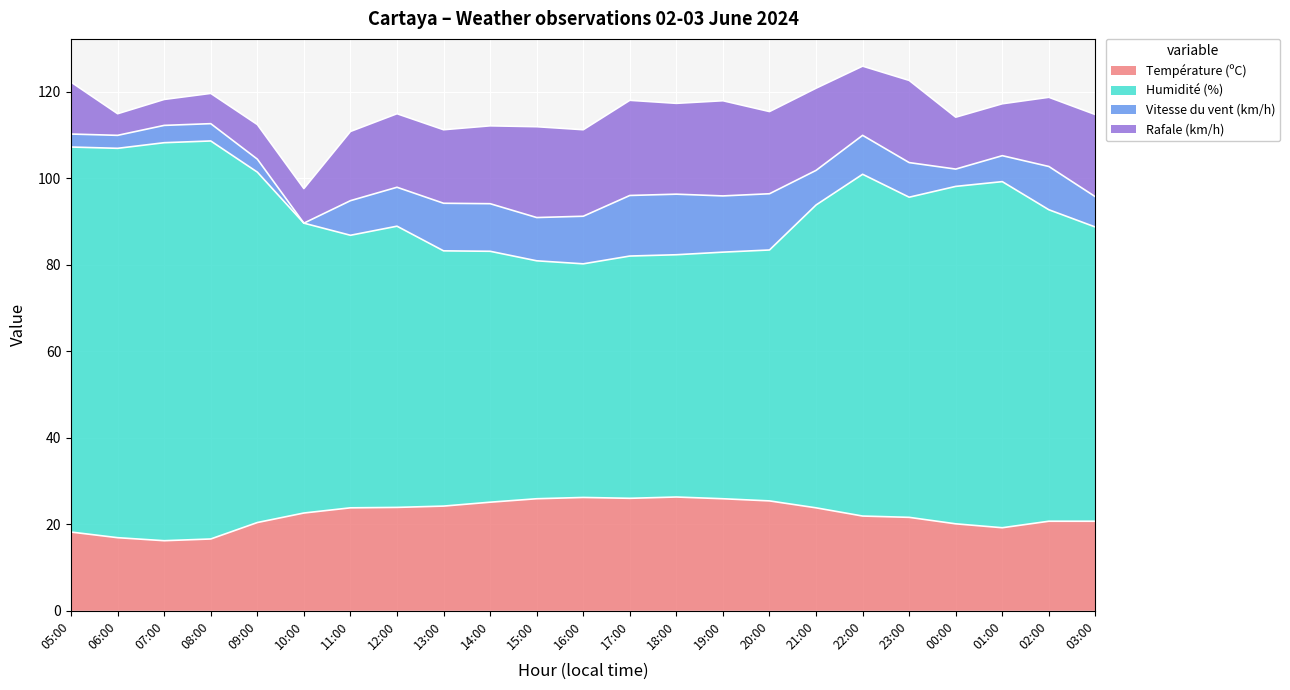

The Température (ºC) series shows 23.8 at 21:00. True or false?

True